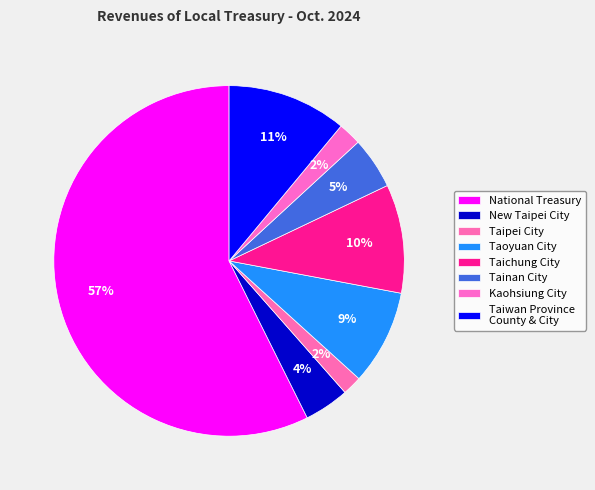

What is the largest slice in the pie chart?

National Treasury